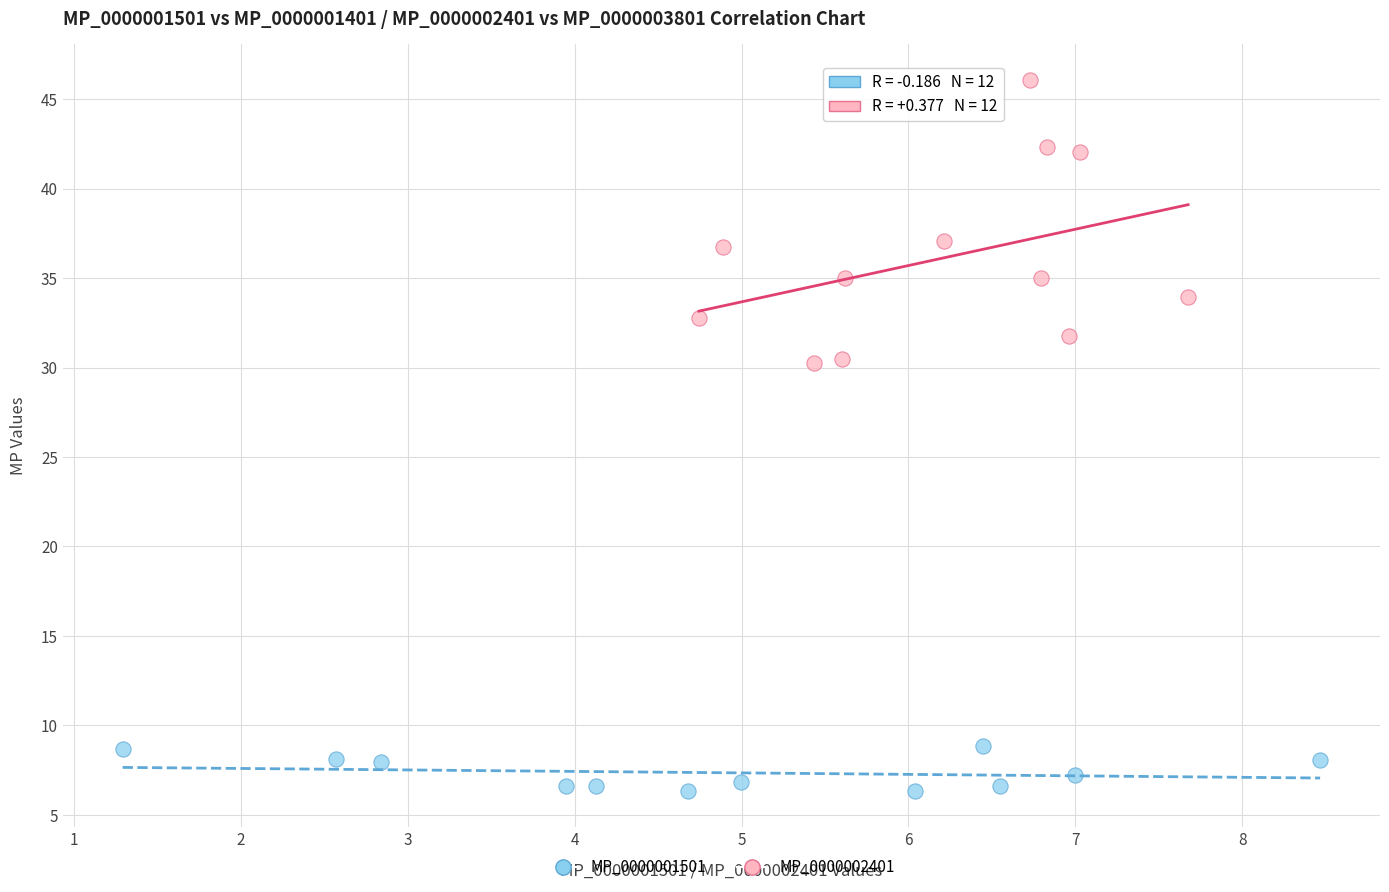

What are all the series names shown in the legend?

MP_0000001501, MP_0000002401